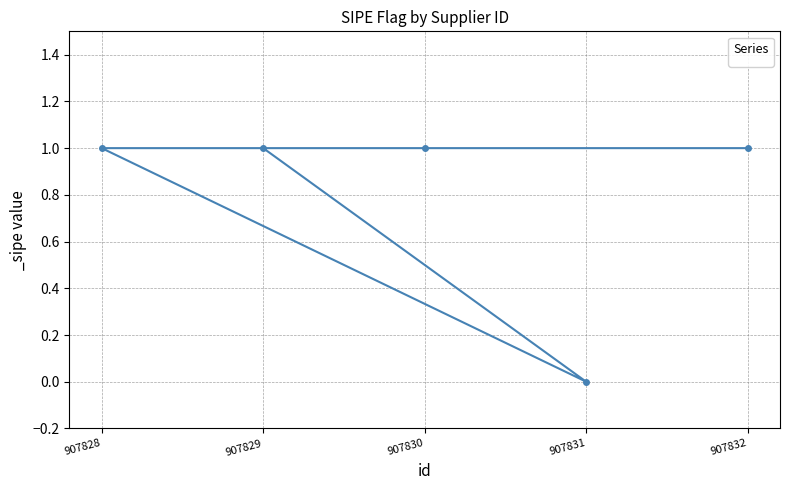

The value at 907829 is 0. True or false?

False